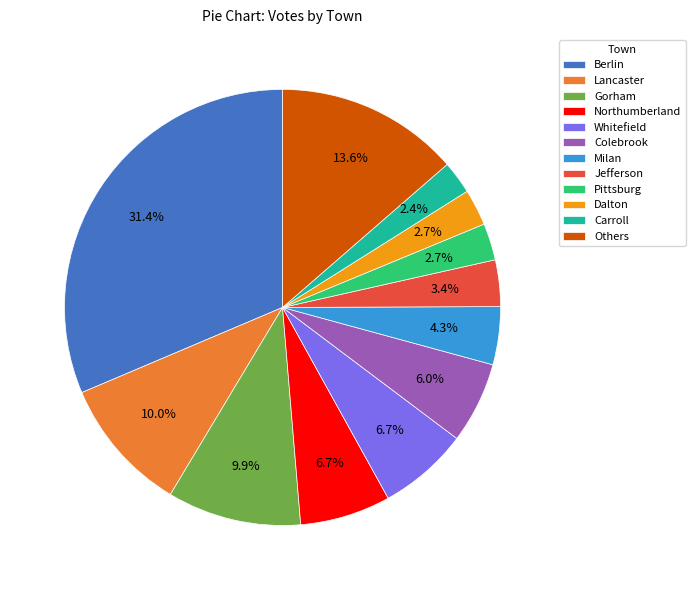

Count the number of slices in the pie.

12